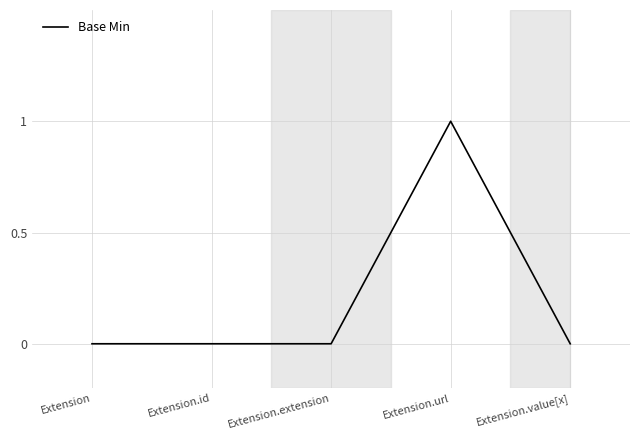

The value at Extension.url is 1. True or false?

True